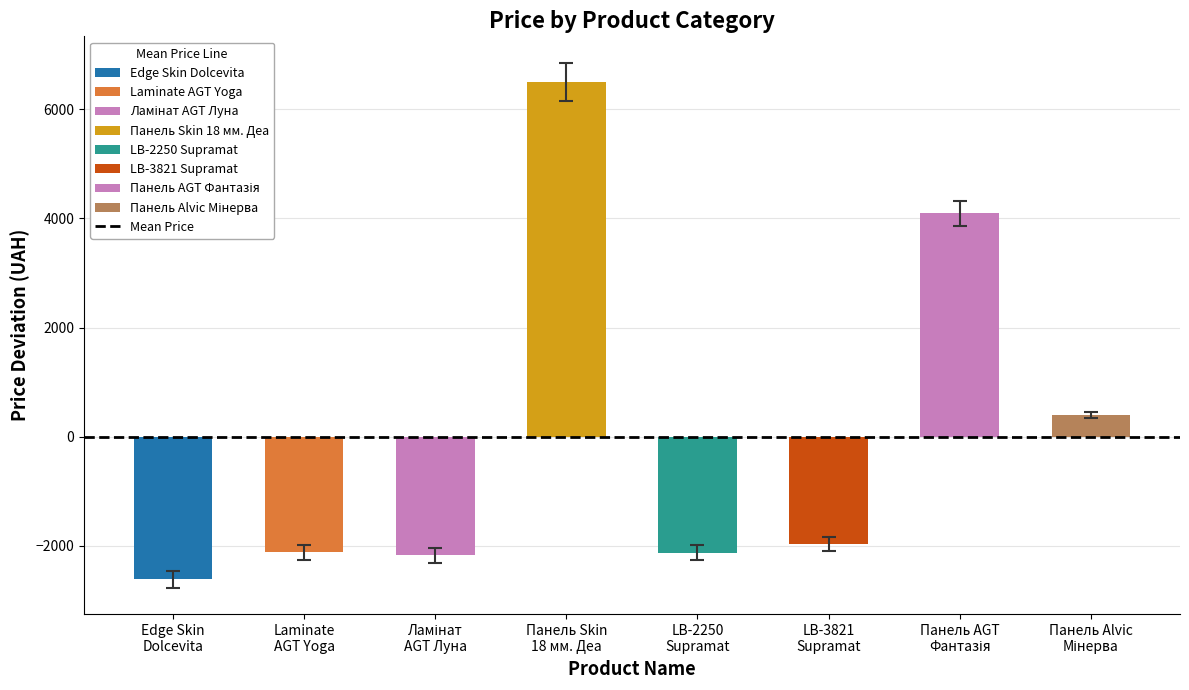

How many negative values are there?

5